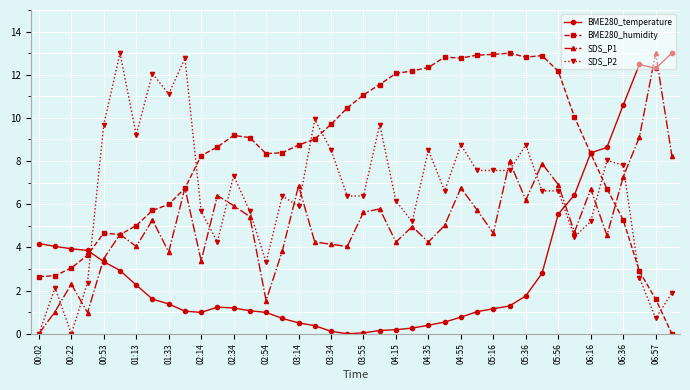

How many lines are shown in the chart?

4